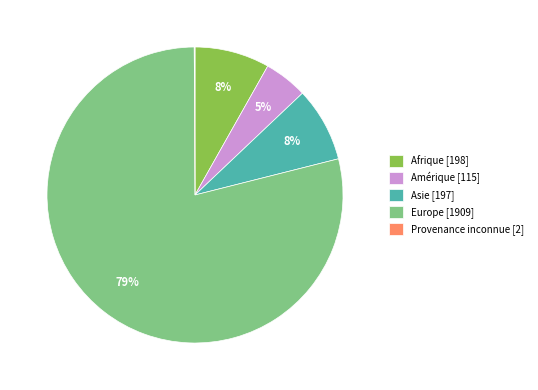

True or false: Amérique [115] accounts for 5% of the total.

True